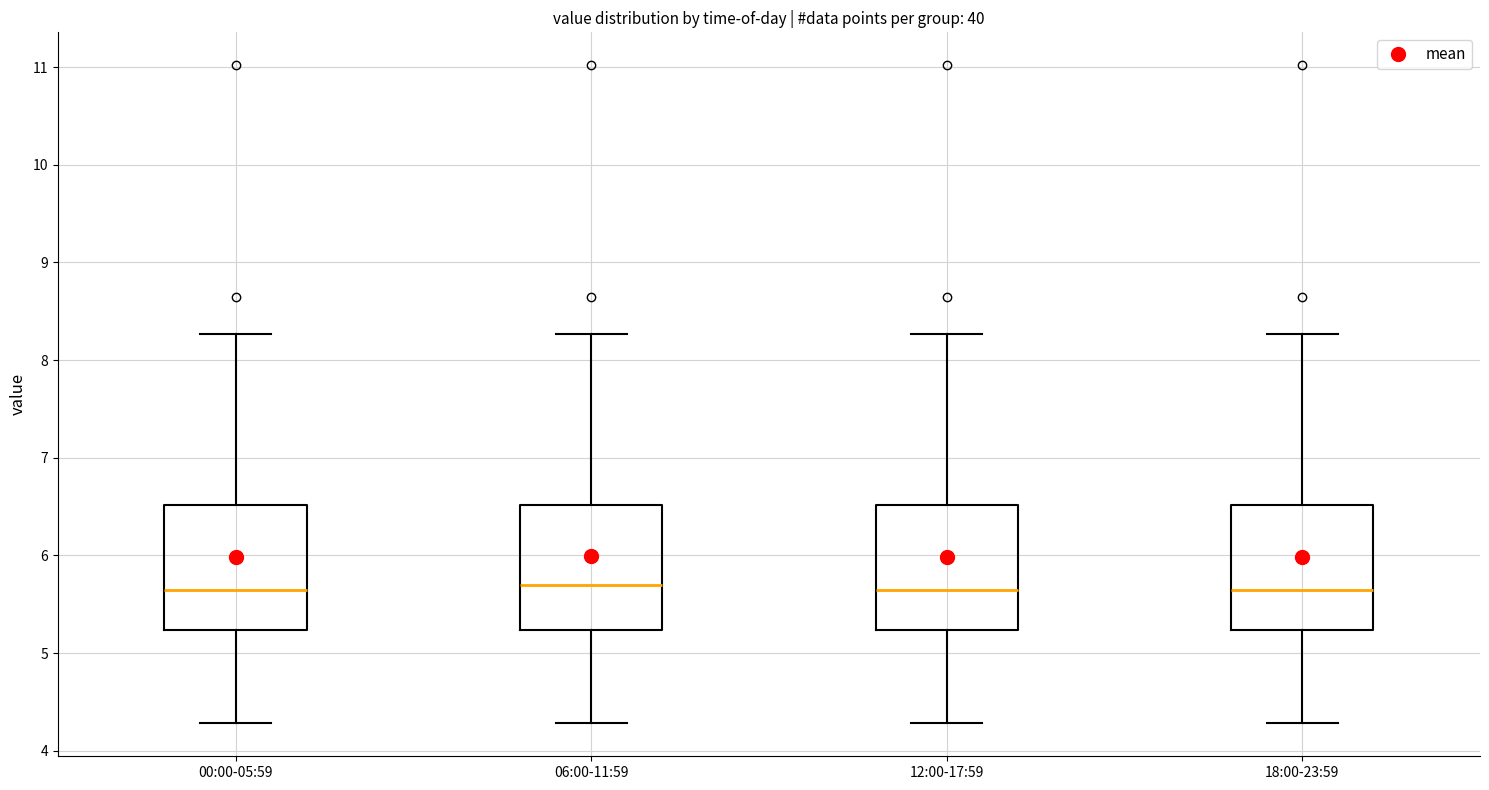

Reading left to right, transcribe this box plot: for each box, give where its median line is, the range the box spans, and where its two whiskers end, as read against the y-axis. The values are not printed on the chart, so give them approximately, as read against the axis.

00:00-05:59: median 5.7, box 5.2 to 6.5, whiskers 4.3 to 8.3
06:00-11:59: median 5.7, box 5.2 to 6.5, whiskers 4.3 to 8.3
12:00-17:59: median 5.7, box 5.2 to 6.5, whiskers 4.3 to 8.3
18:00-23:59: median 5.7, box 5.2 to 6.5, whiskers 4.3 to 8.3